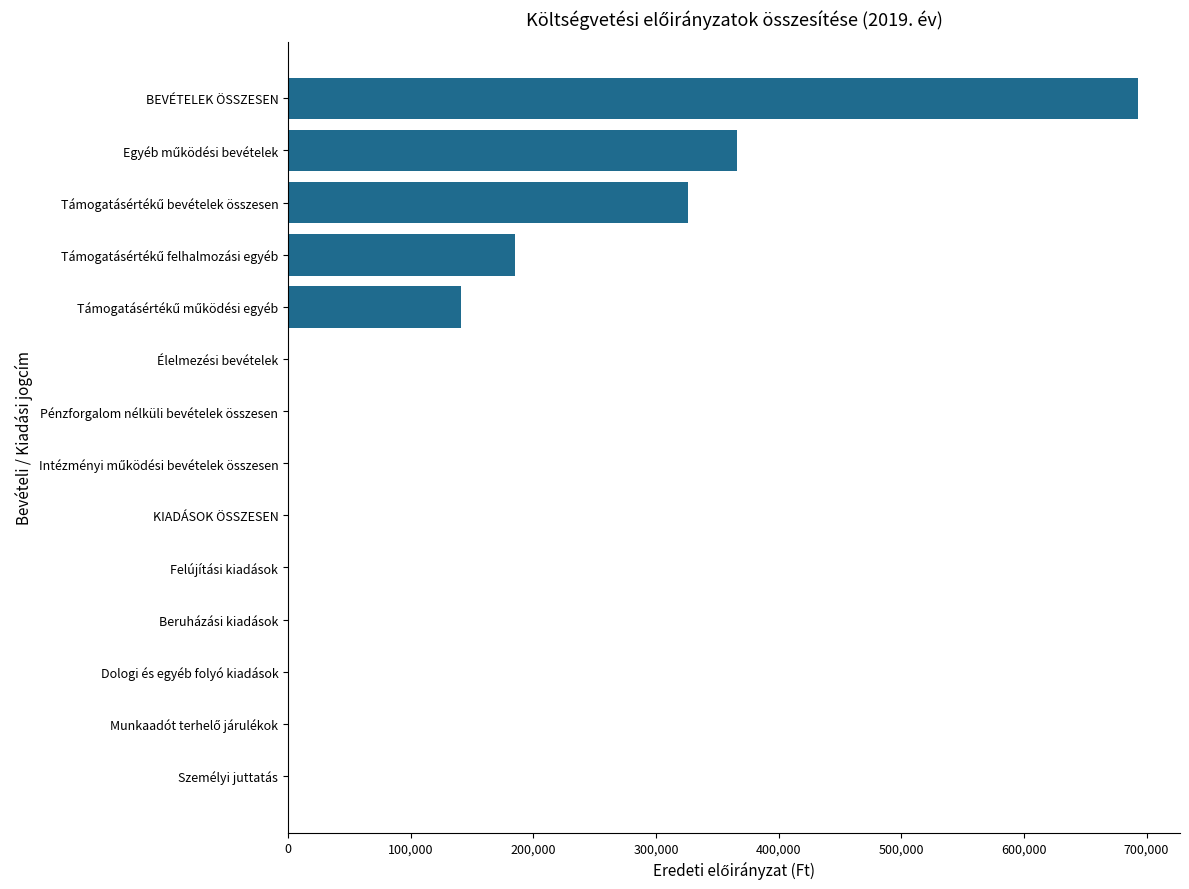

What is the sum of all values?

1711637